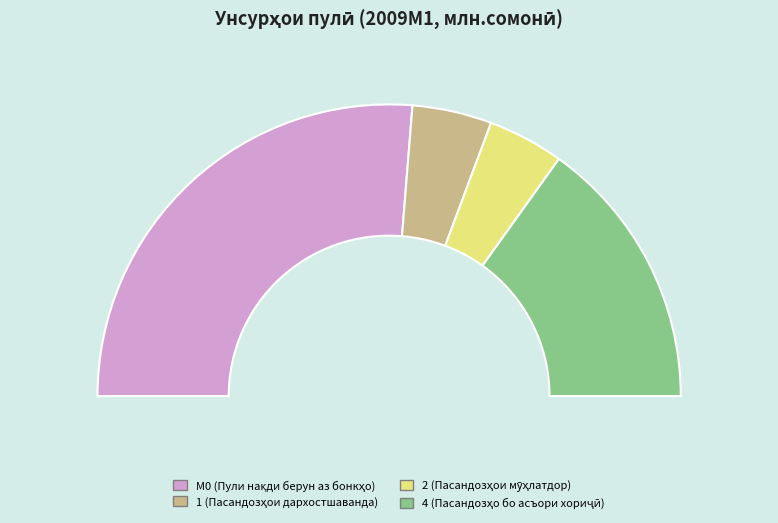

Count the number of slices in the pie.

4